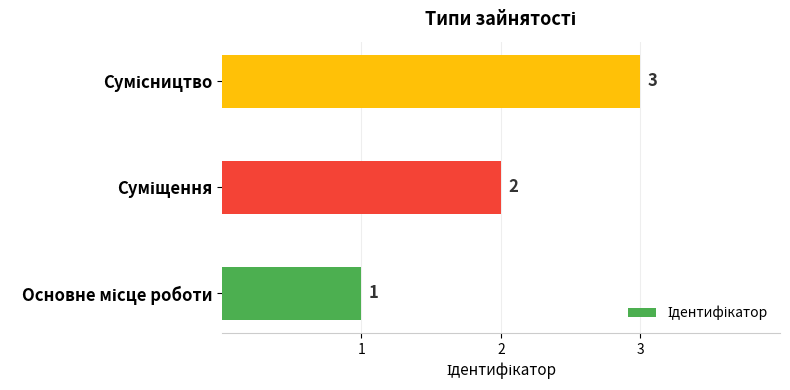

How many values are between 1 and 3?

3